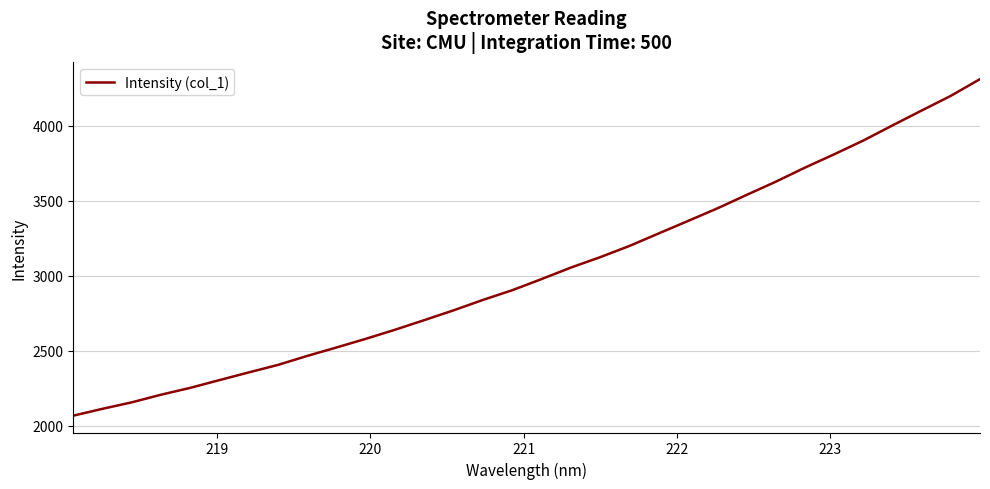

What is the difference between the maximum and minimum values?

2245.9